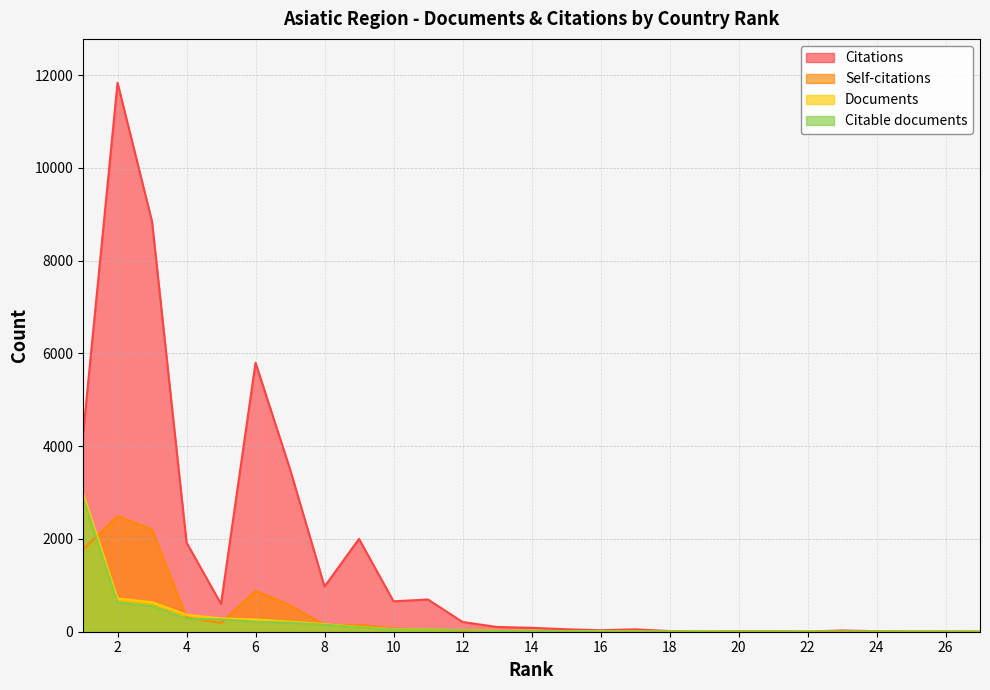

List the series in order of their peak value, highest first.

Citations, Documents, Citable documents, Self-citations